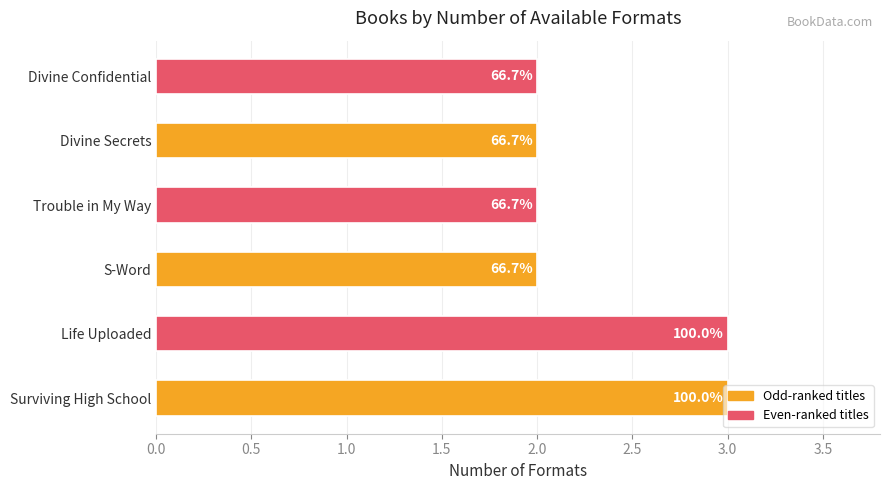

Are the bars horizontal?

Yes